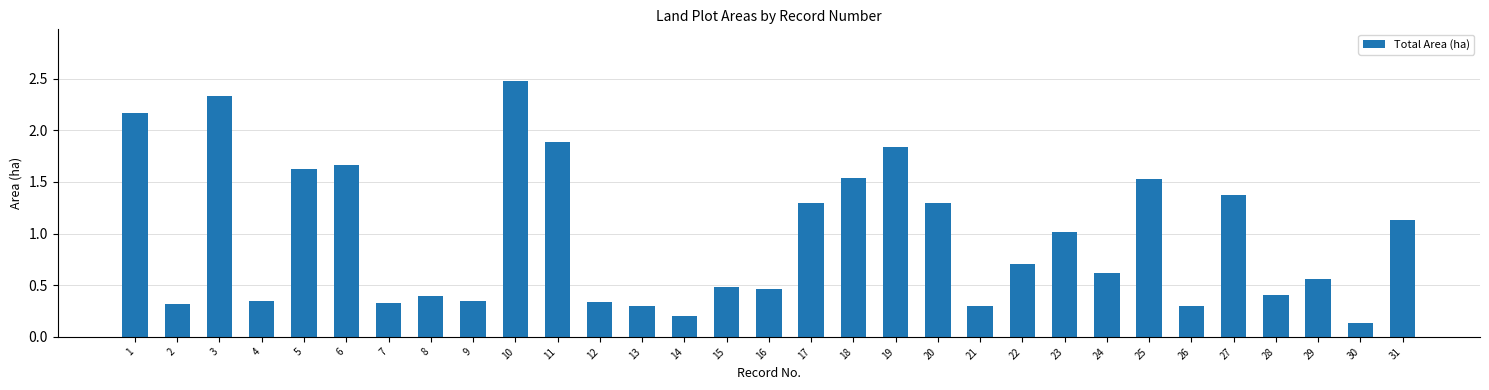

How many bars are there in total?

31